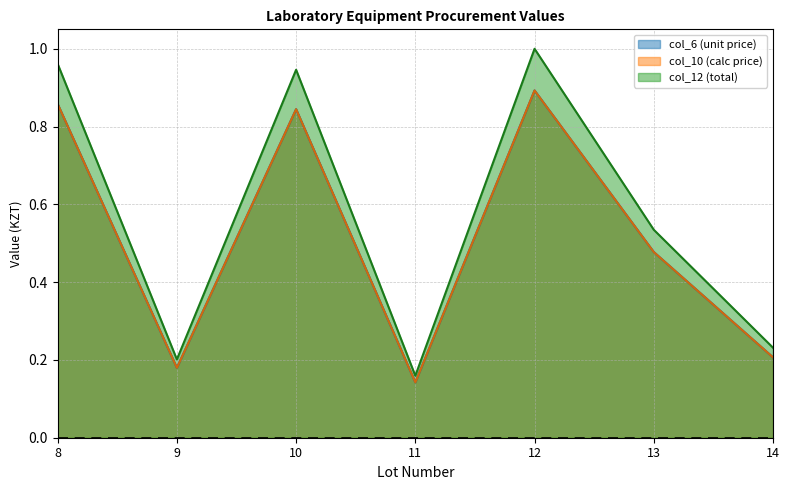

What is the highest value of the col_6 (unit price) series?

0.9